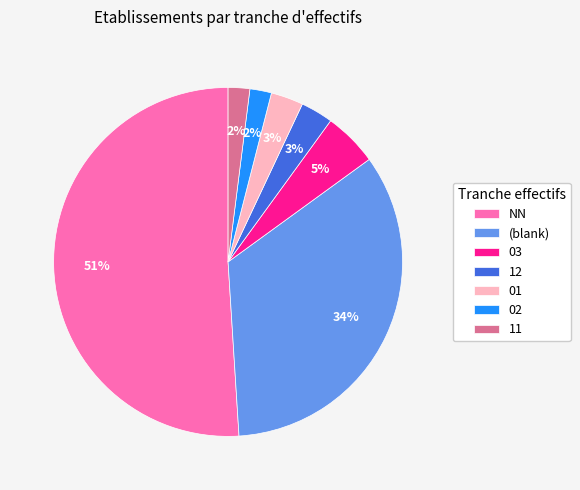

To the nearest percent, what portion does NN represent?

51%